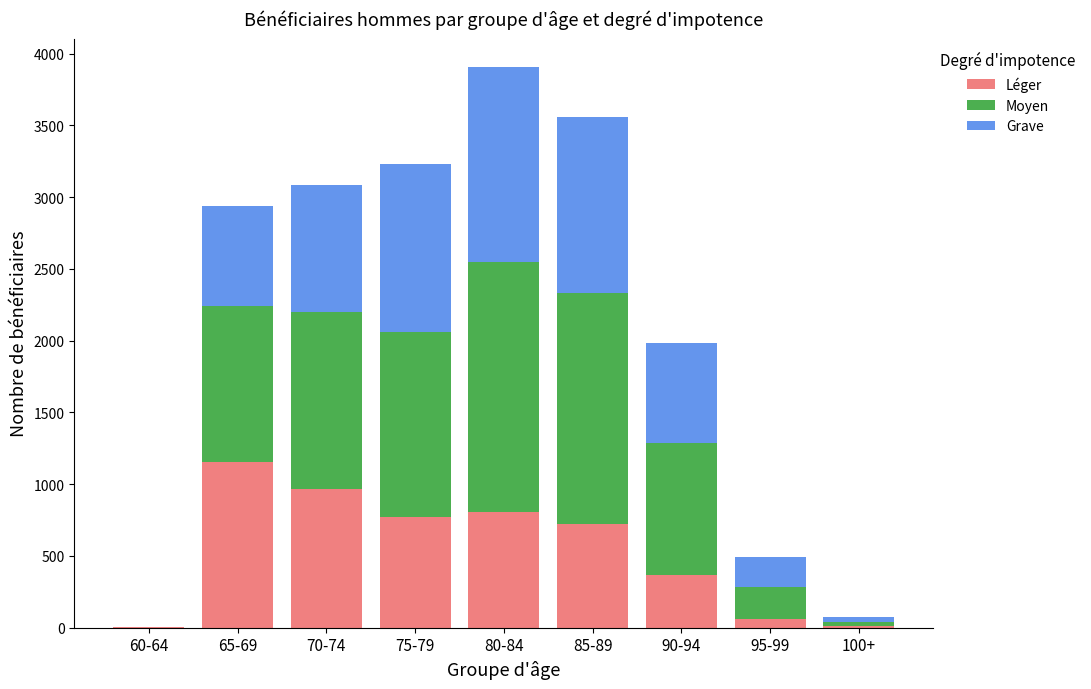

At which category is the sum across all series the highest?

80-84